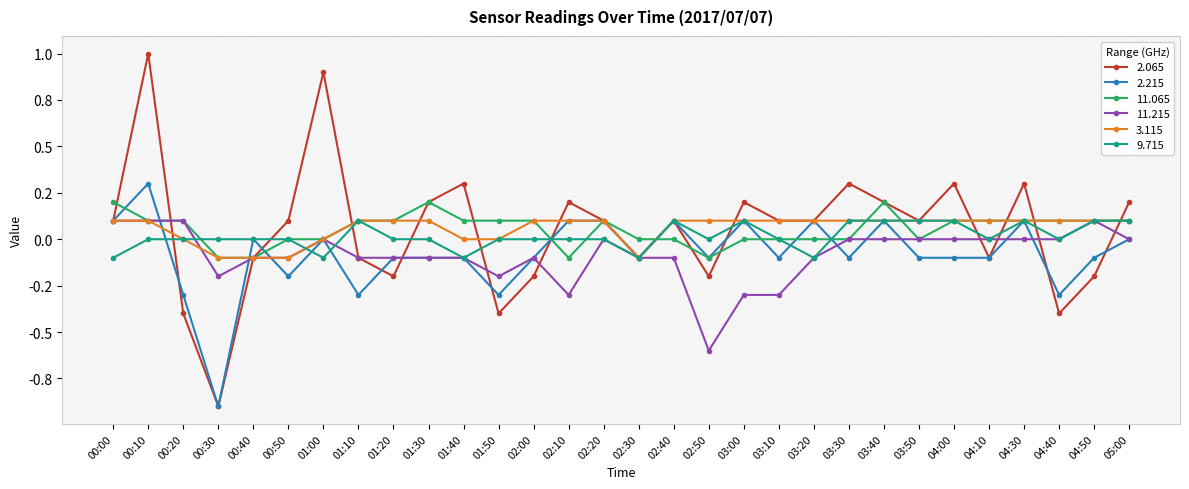

The 9.715 series shows -0.2 at 00:00. True or false?

False